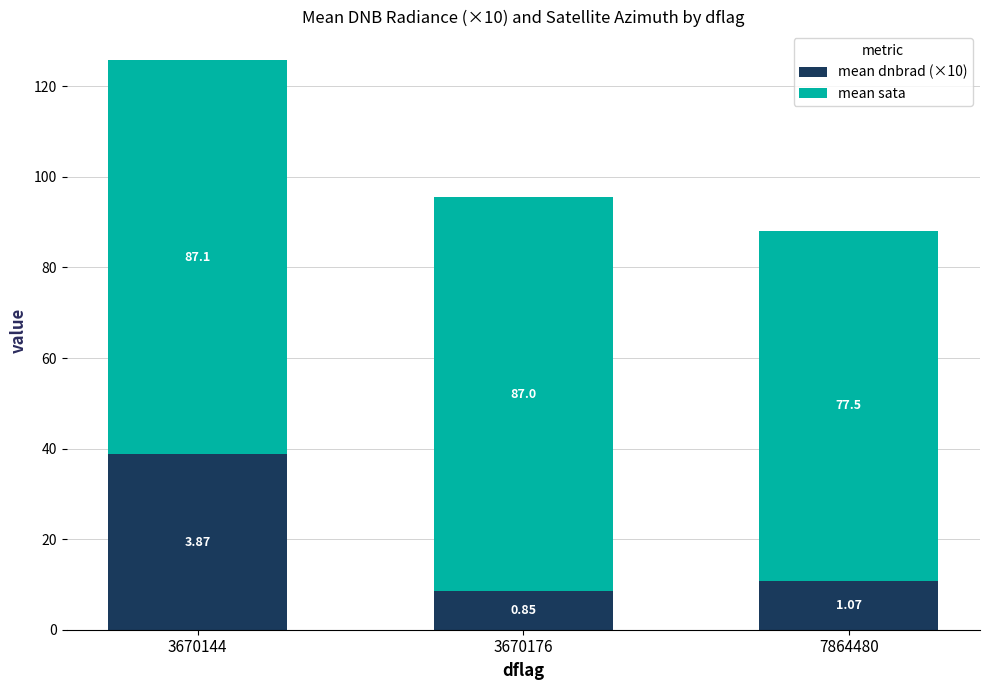

How many bars are there in total?

3